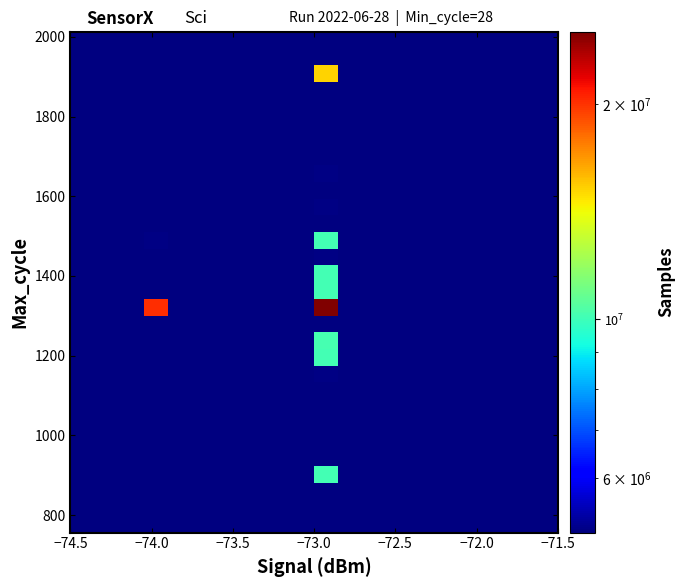

How many data points does each series have?

20